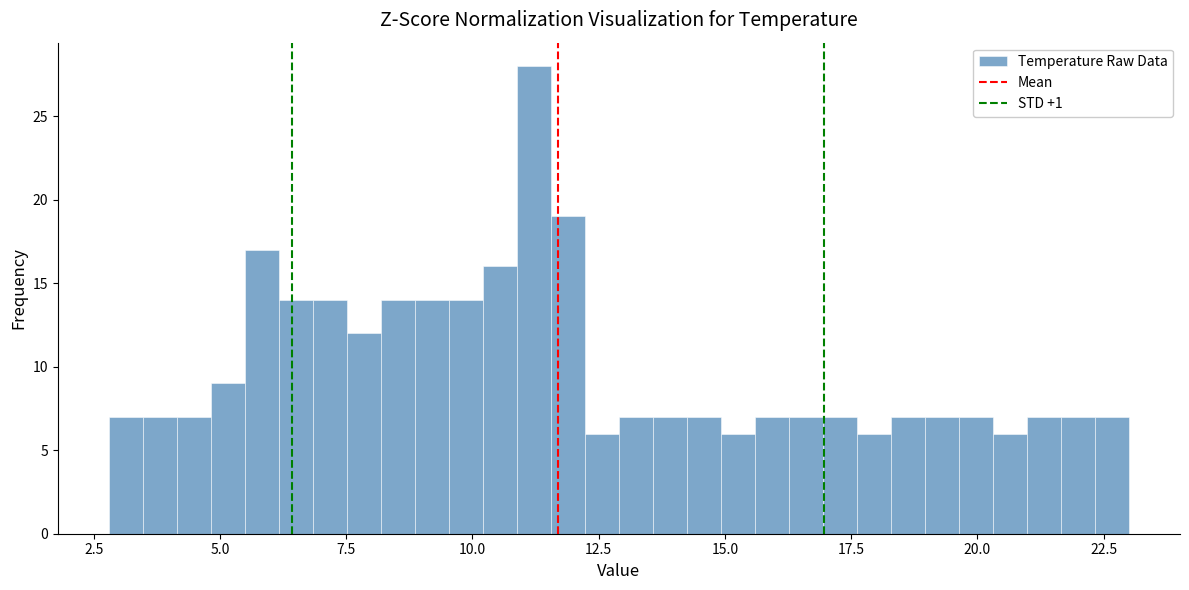

Around what value on the x-axis is the tallest bar? Give the approximate position of its centre, as read against the axis.

11.0